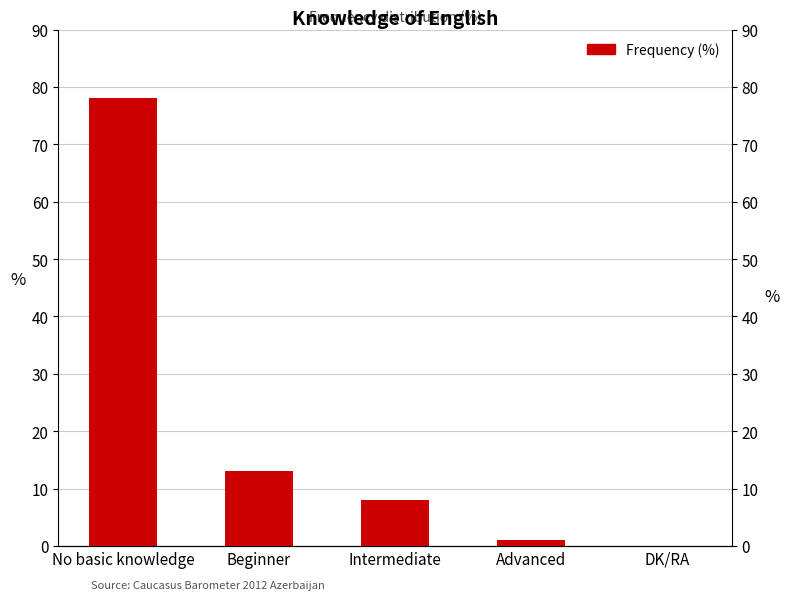

What is the label of the 2nd bar from the left?

Beginner